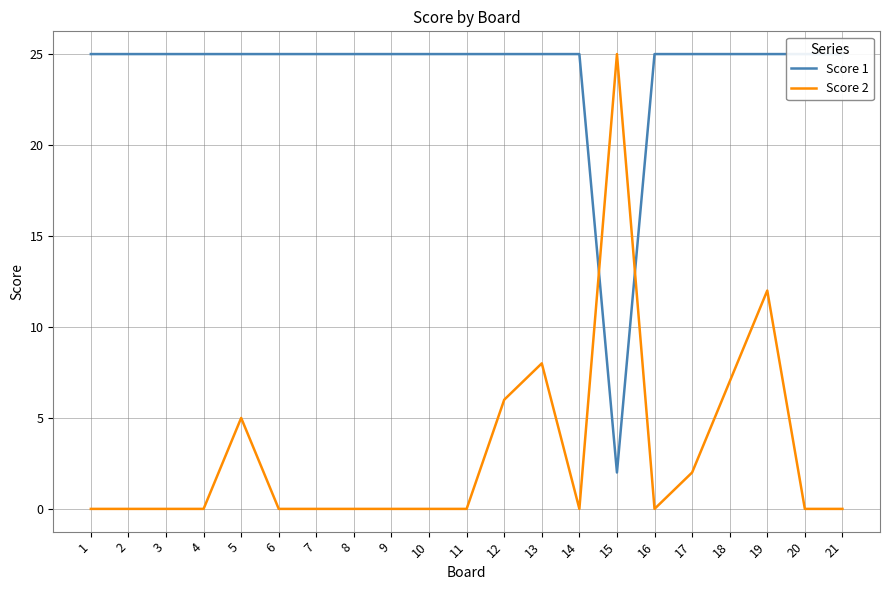

What is the average value of the Score 2 series?

3